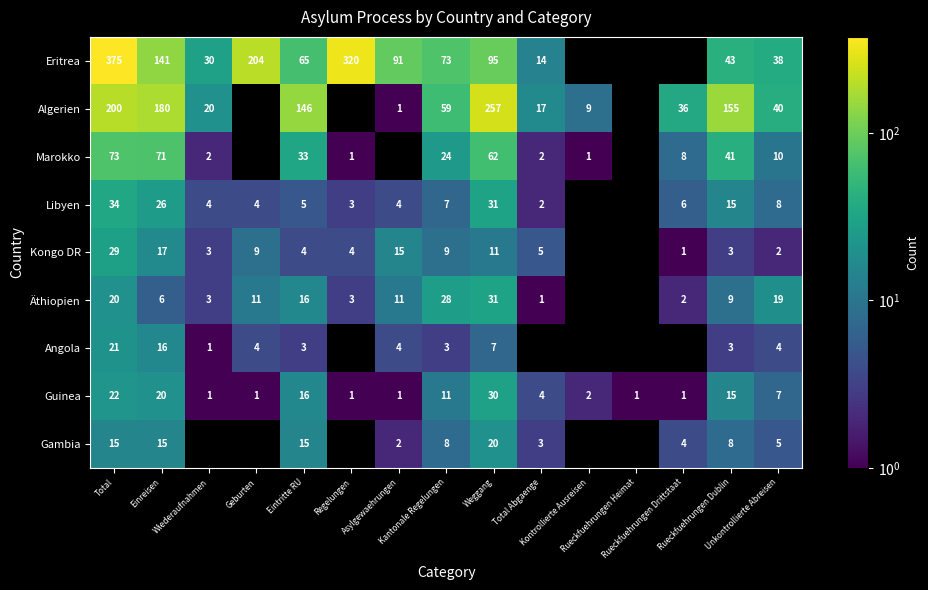

What is the highest value of the Marokko series?

73.0